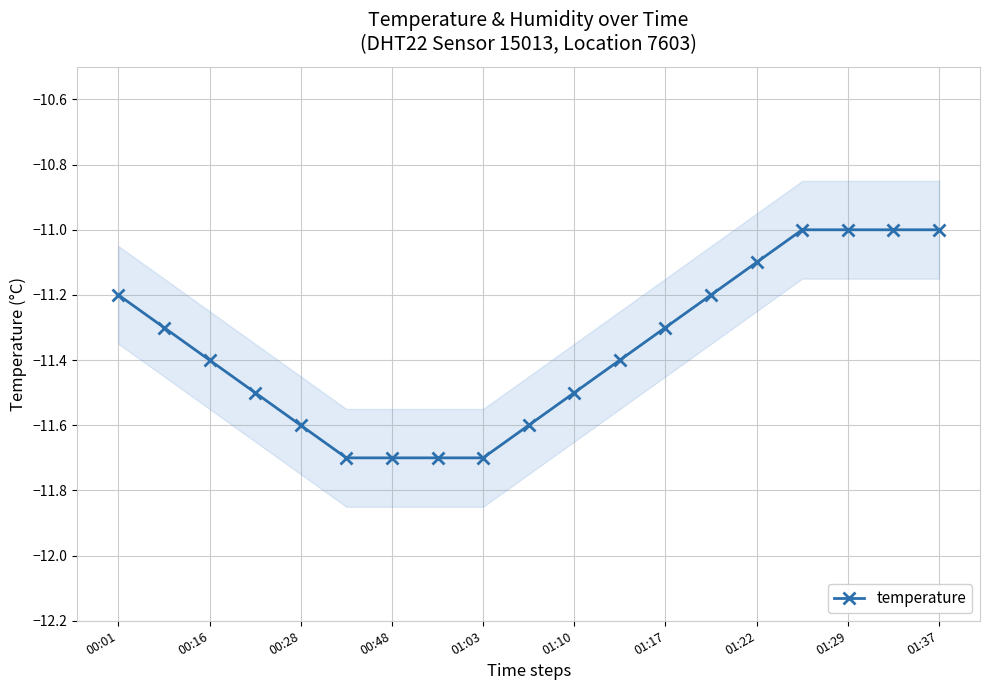

The temperature series shows -11.1 at 01:22. True or false?

True